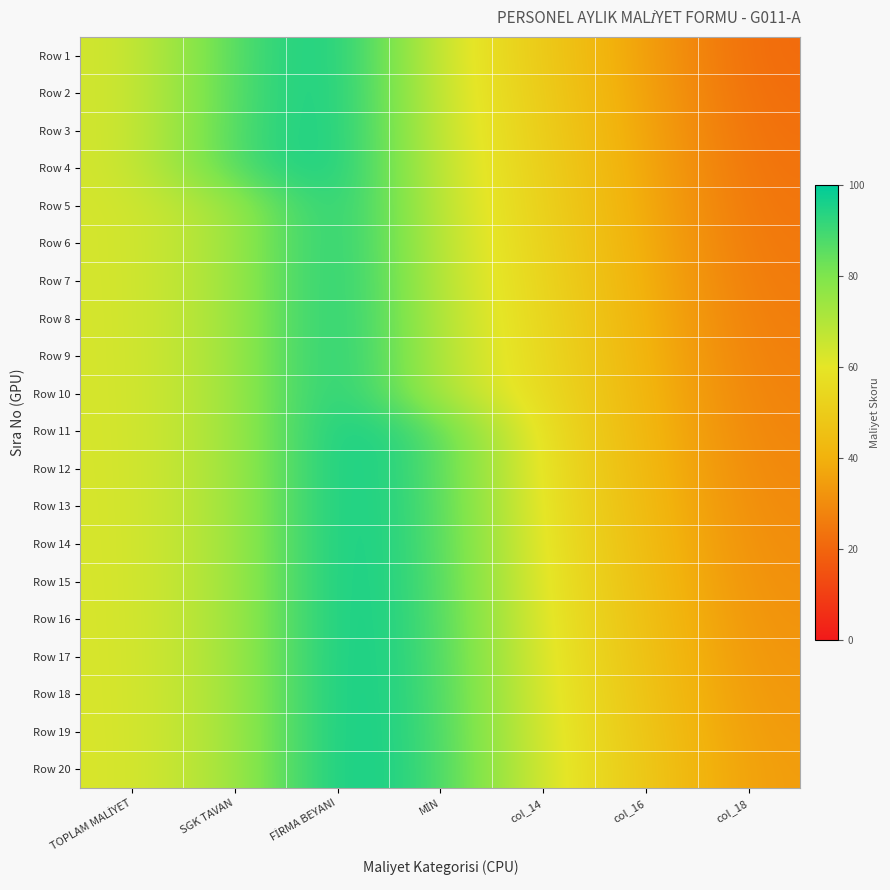

How many data points does each series have?

7